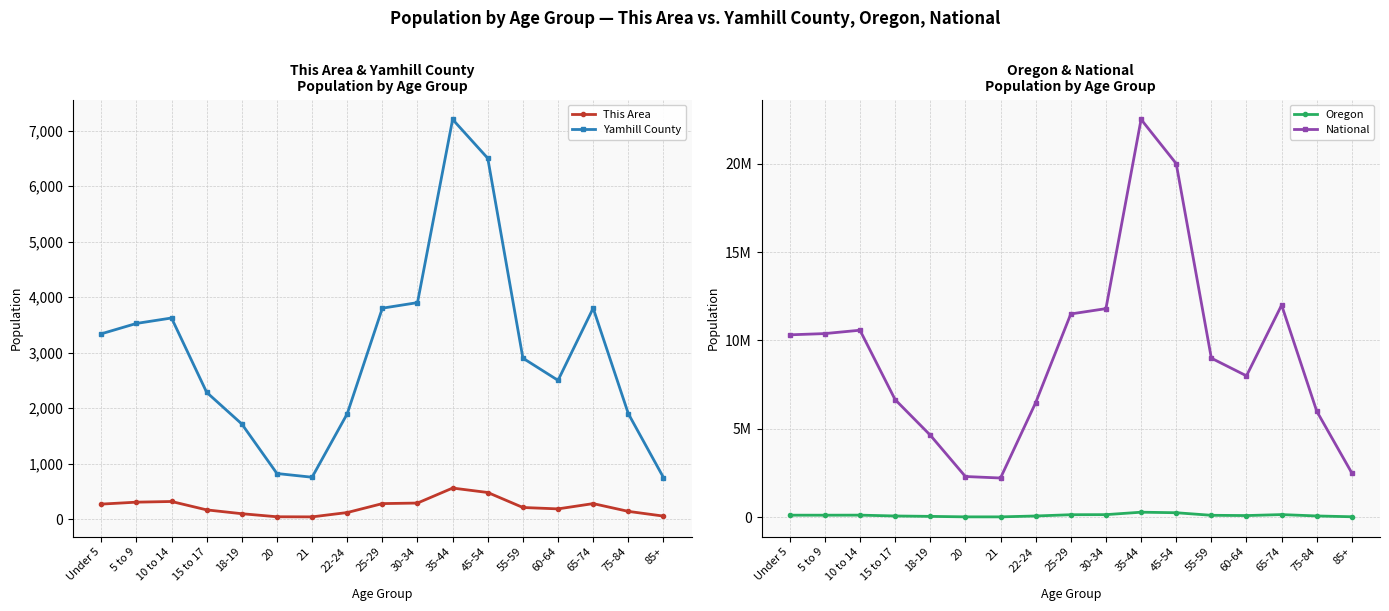

At how many categories does at least one series exceed 22203748?

1